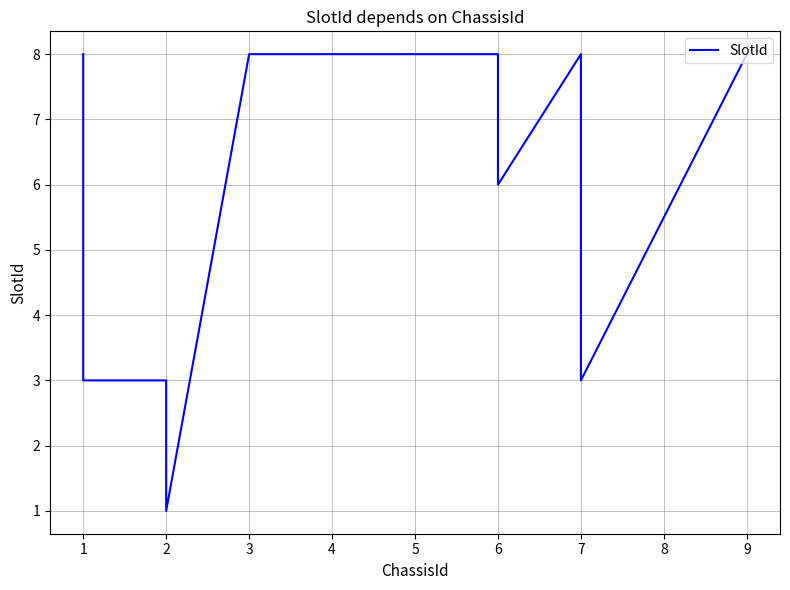

What is the difference between the maximum and minimum values?

7